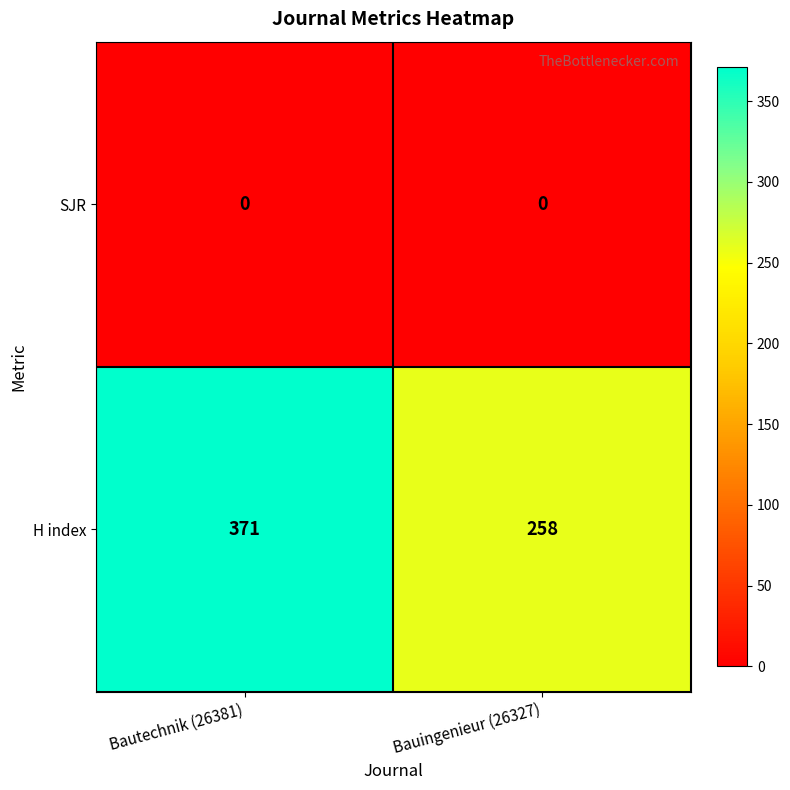

Reading left to right, extract all data points from this chart.

SJR: 0	0
H index: 371	258